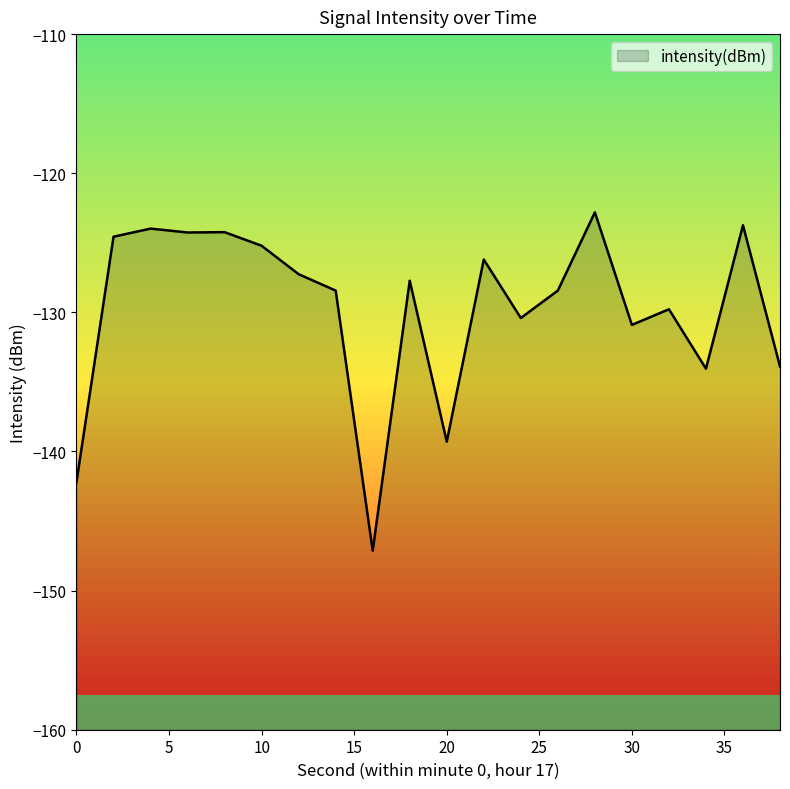

Where is the data nearest to the value -134?

34